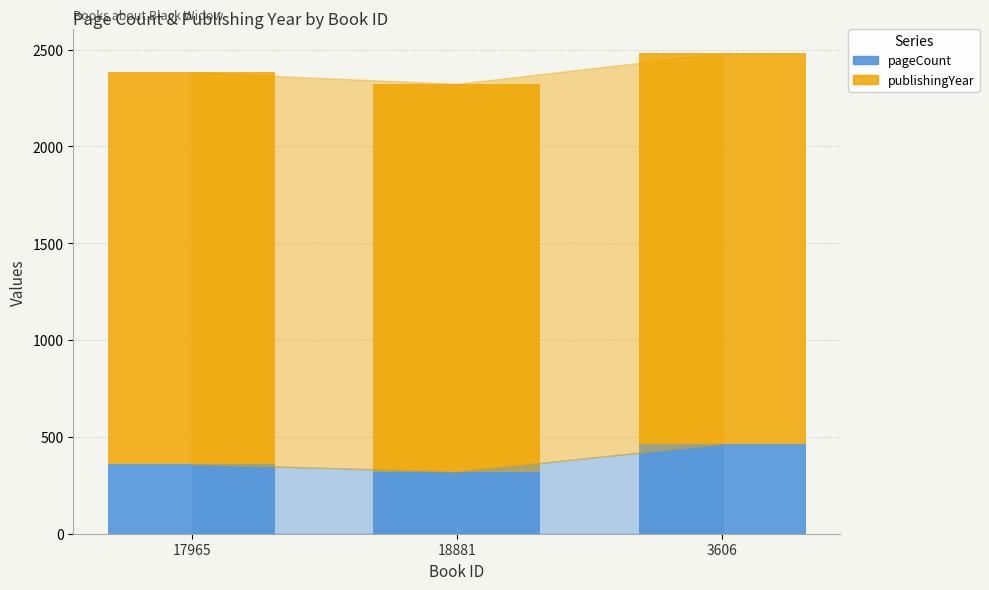

What is the highest value of the pageCount series?

464